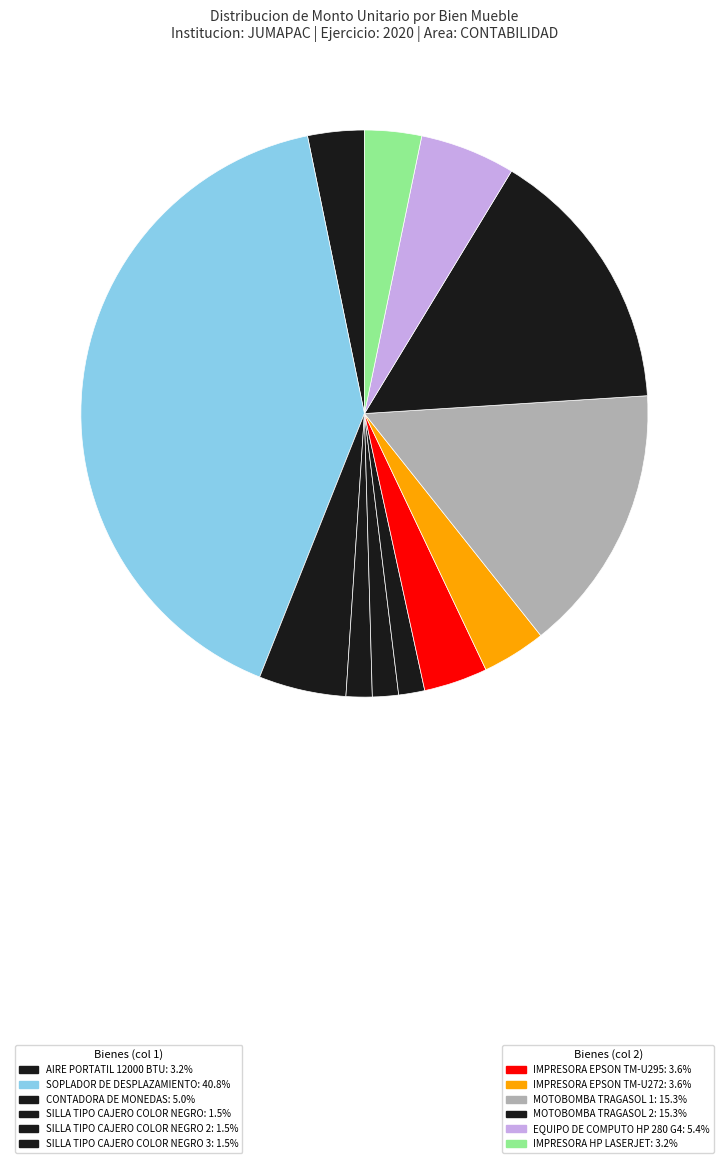

What is the smallest slice in the pie chart?

SILLA TIPO CAJERO COLOR NEGRO